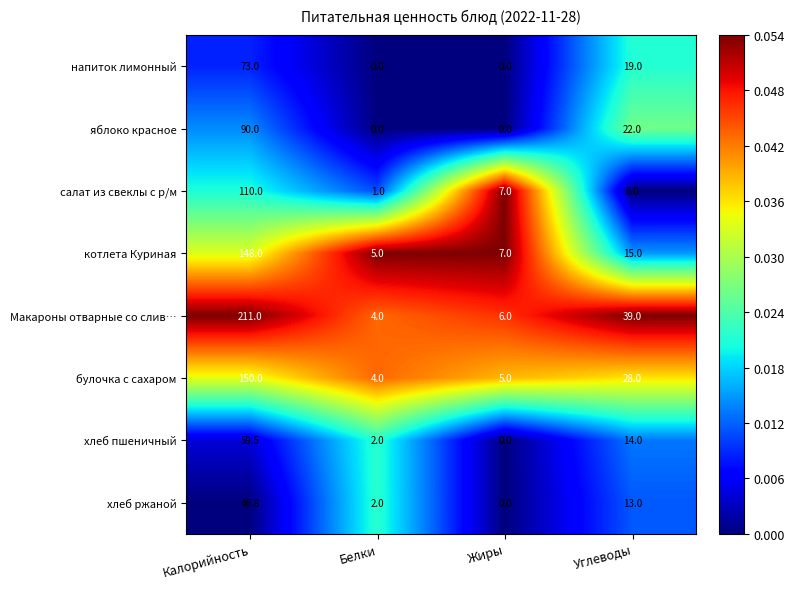

Between Калорийность and Белки, which series saw the biggest shift?

Макароны отварные со слив…